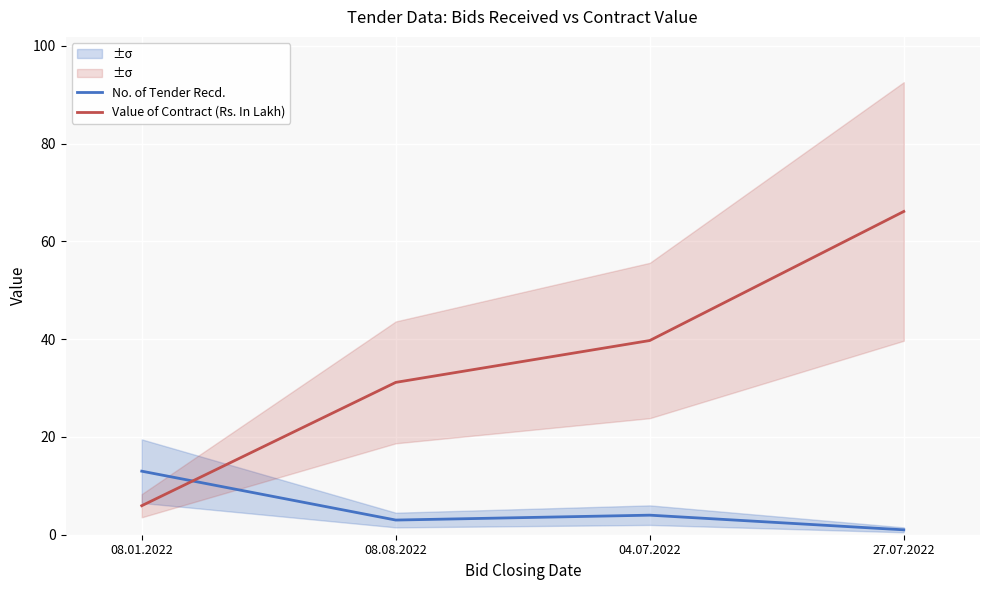

Reading right to left, extract all data points from this chart.

No. of Tender Recd.: 1.0	4.0	3.0	13.0
Value of Contract (Rs. In Lakh): 66.1	39.7	31.2	5.9